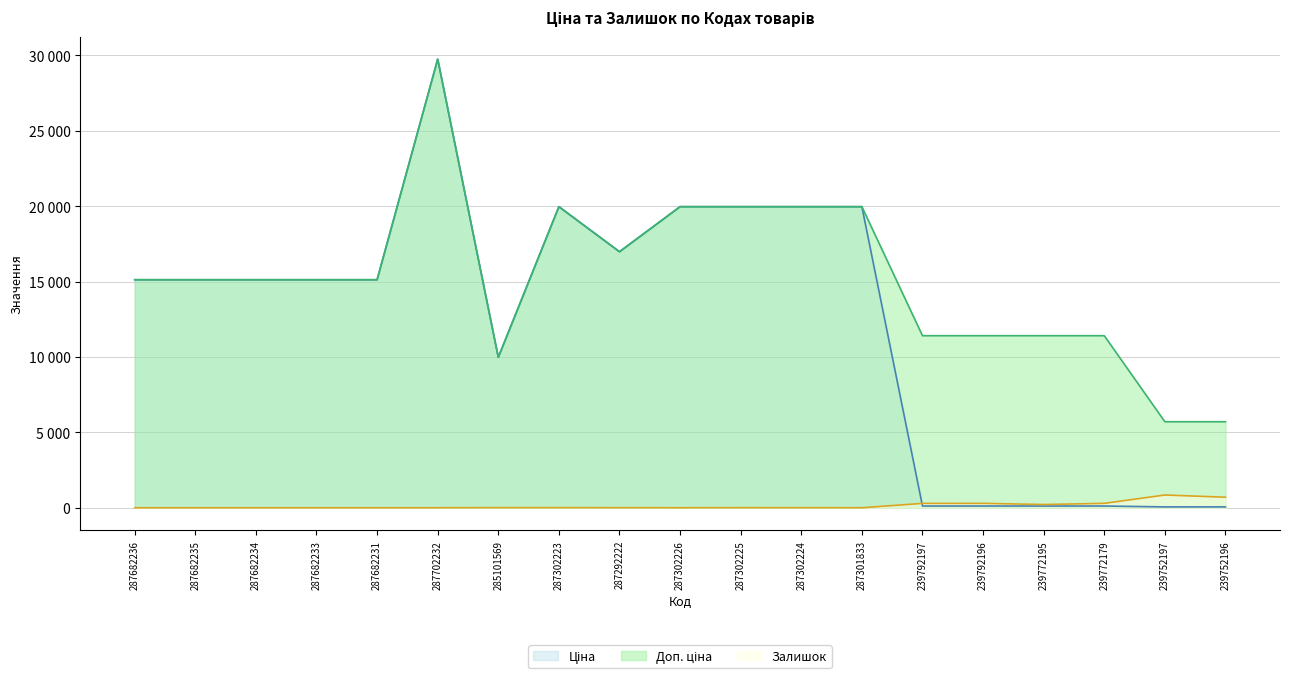

Which series has the largest total across all categories?

Доп. ціна